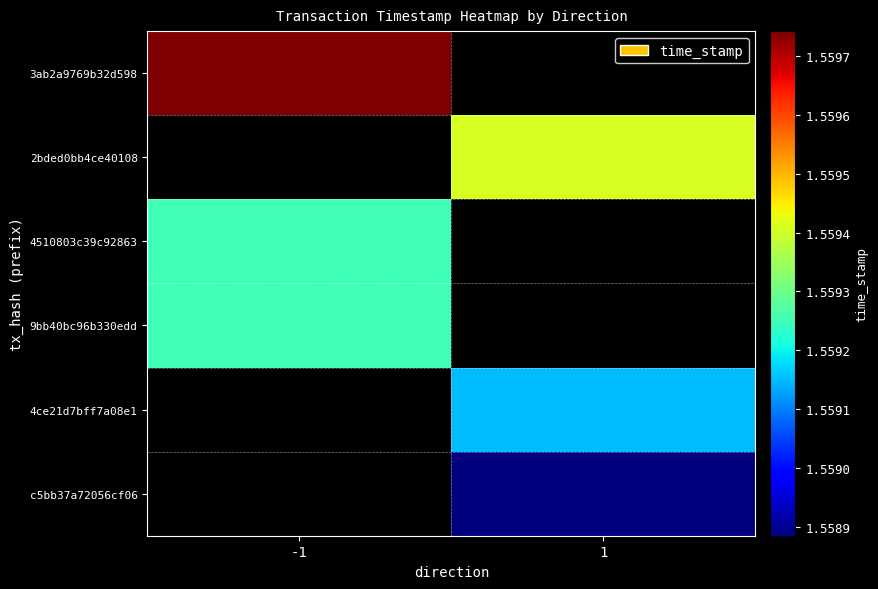

Which series has the largest total across all categories?

3ab2a9769b32d598